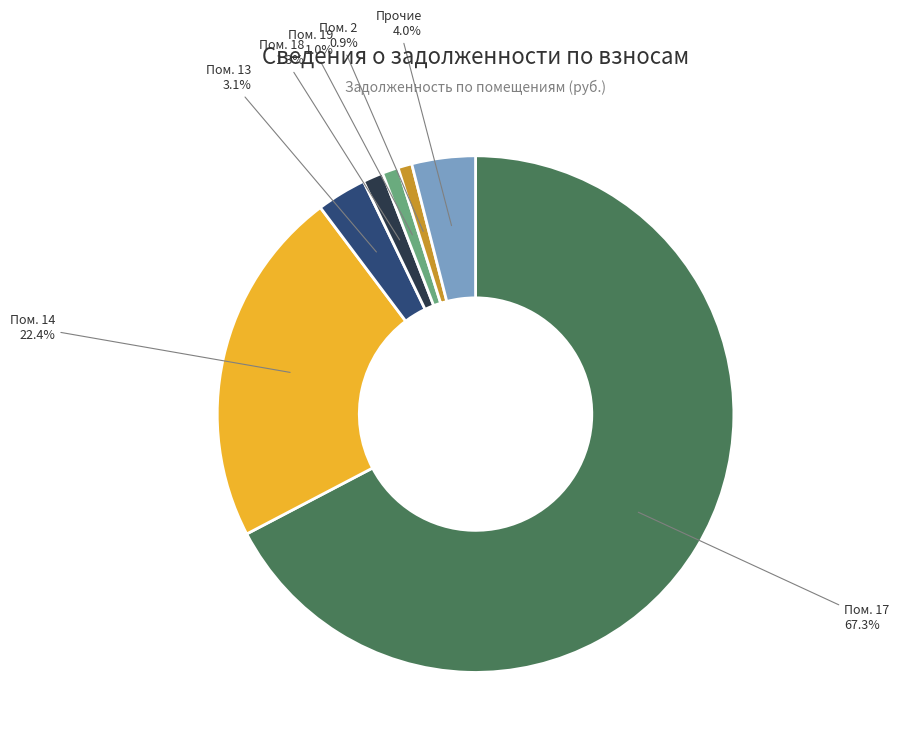

Approximately how many times larger is the value at Пом. 18 compared to Пом. 19?

1.3